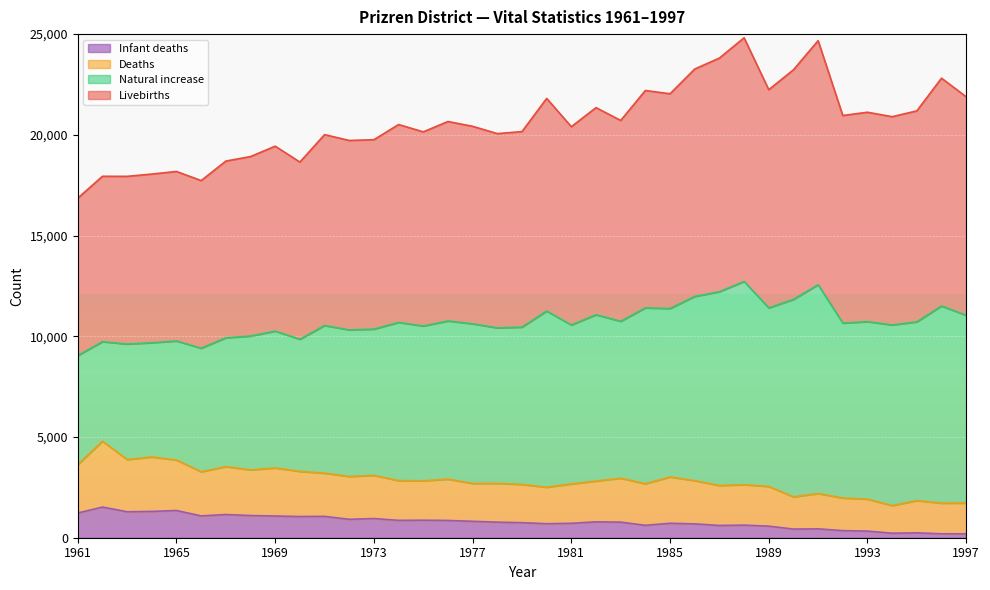

What is the spread (max minus min) of values at 1984?

21584